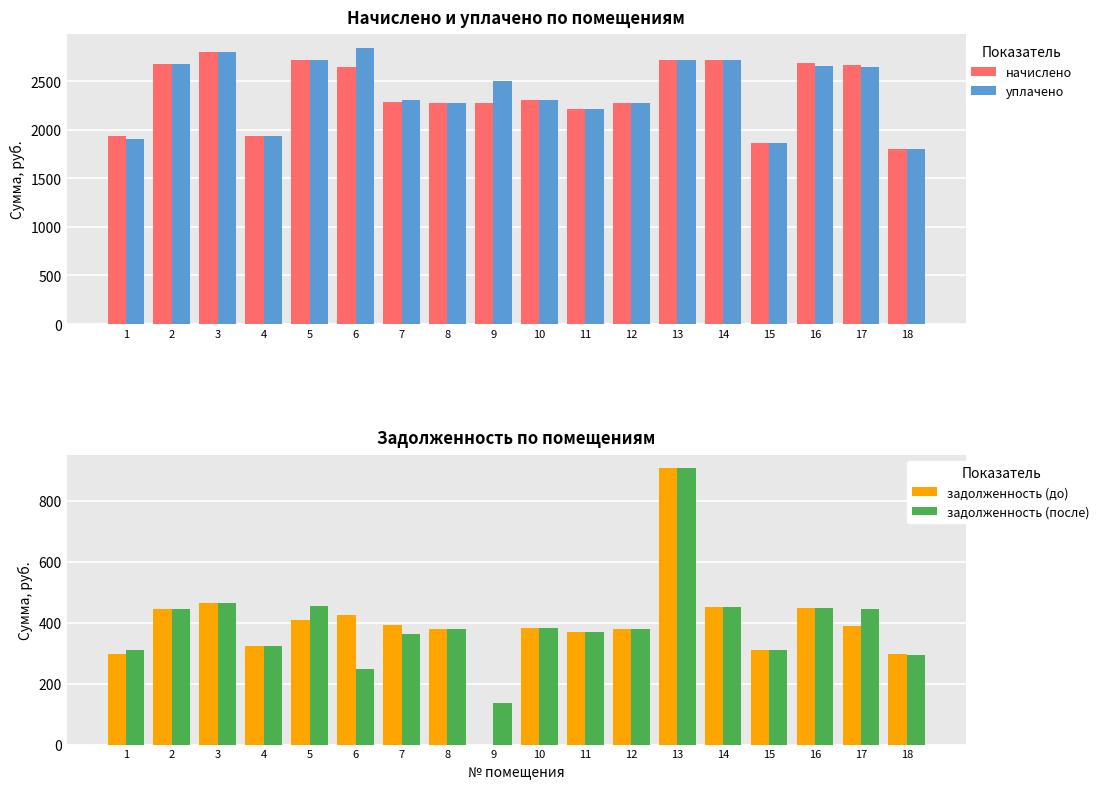

The value of задолженность (до) at 15 is 524.4. True or false?

False